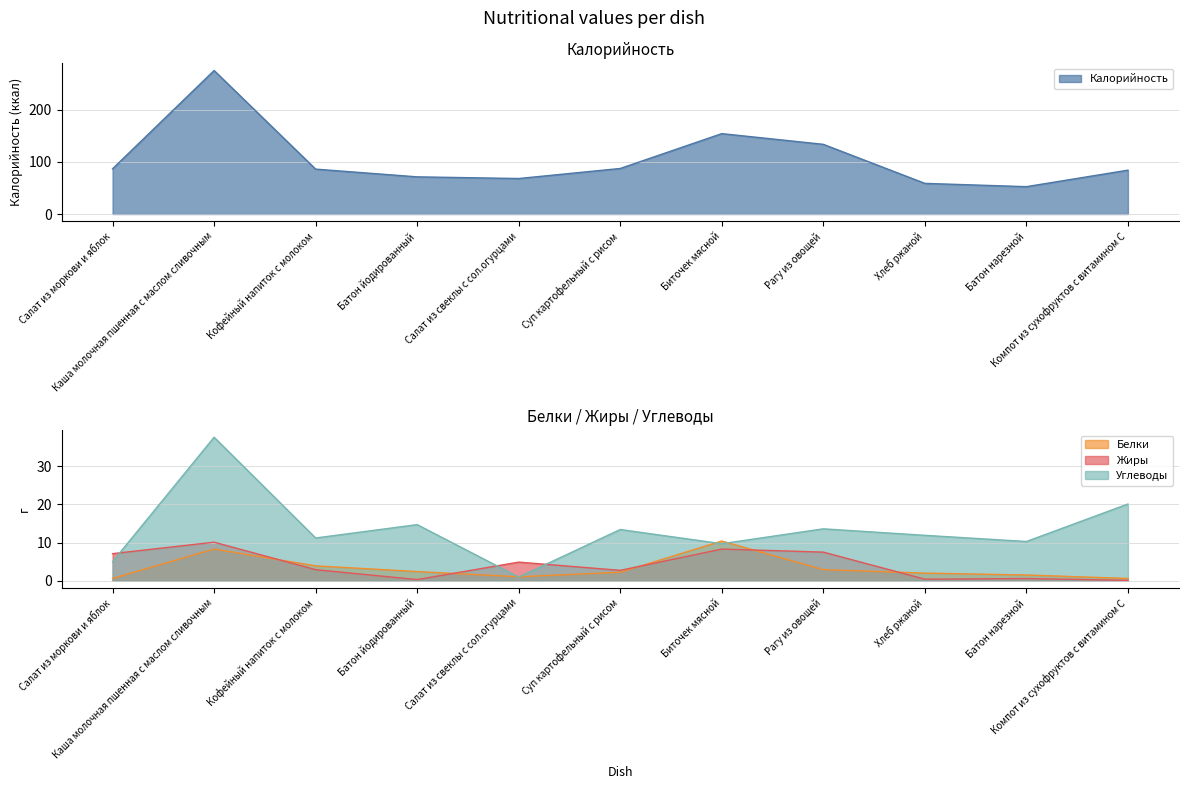

In Калорийность, how many points are lower than both neighbors (excluding endpoints)?

2